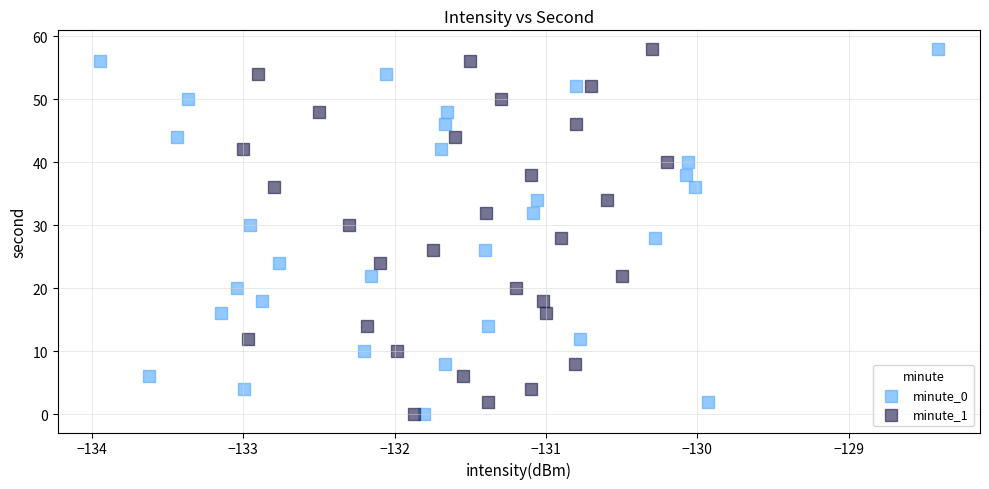

What are all the series names shown in the legend?

minute_0, minute_1